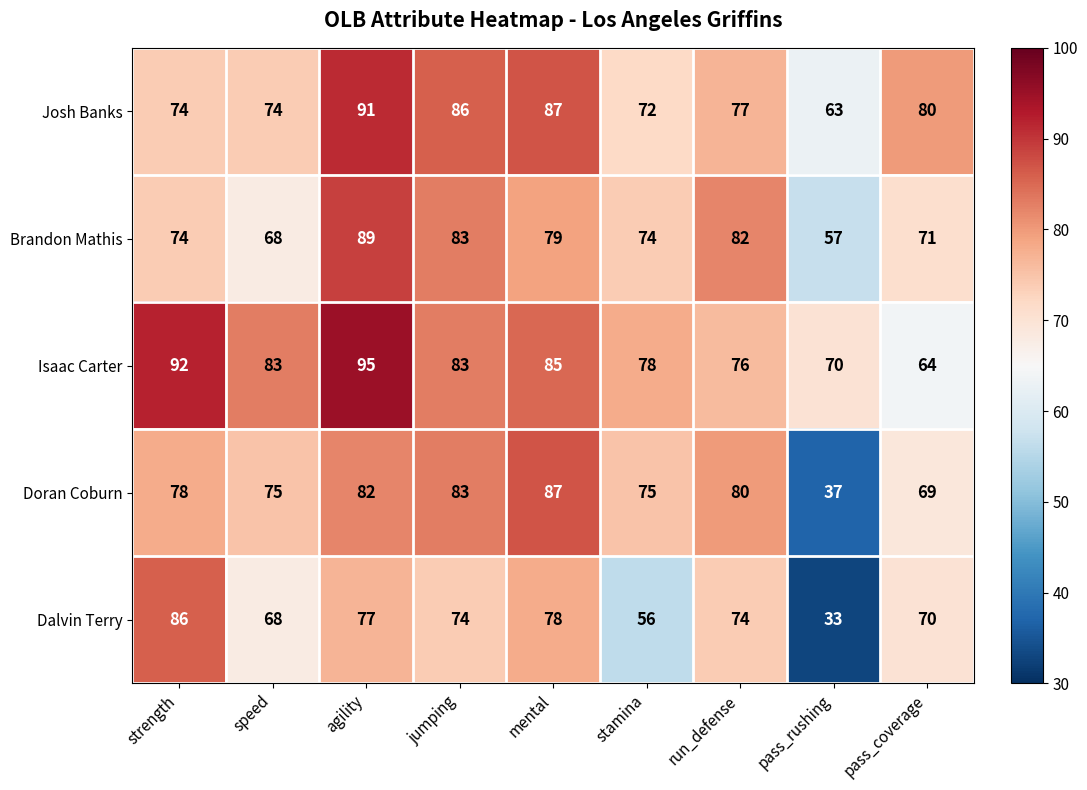

Rank the series by their maximum value, from lowest to highest.

Dalvin Terry, Doran Coburn, Brandon Mathis, Josh Banks, Isaac Carter